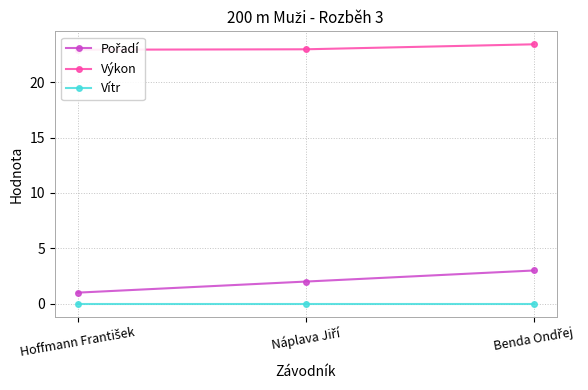

What are all the series names shown in the legend?

Pořadí, Výkon, Vítr